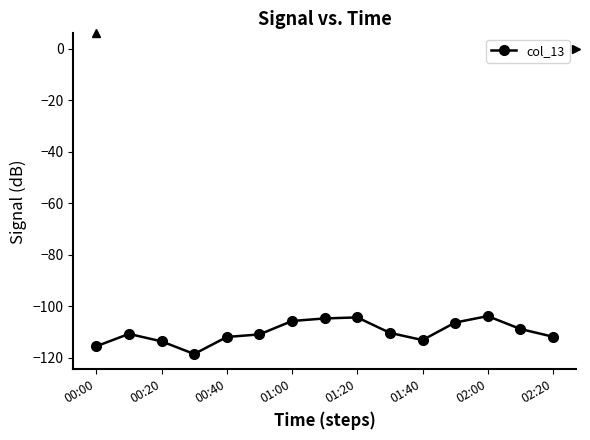

What is the smallest value displayed?

-118.5